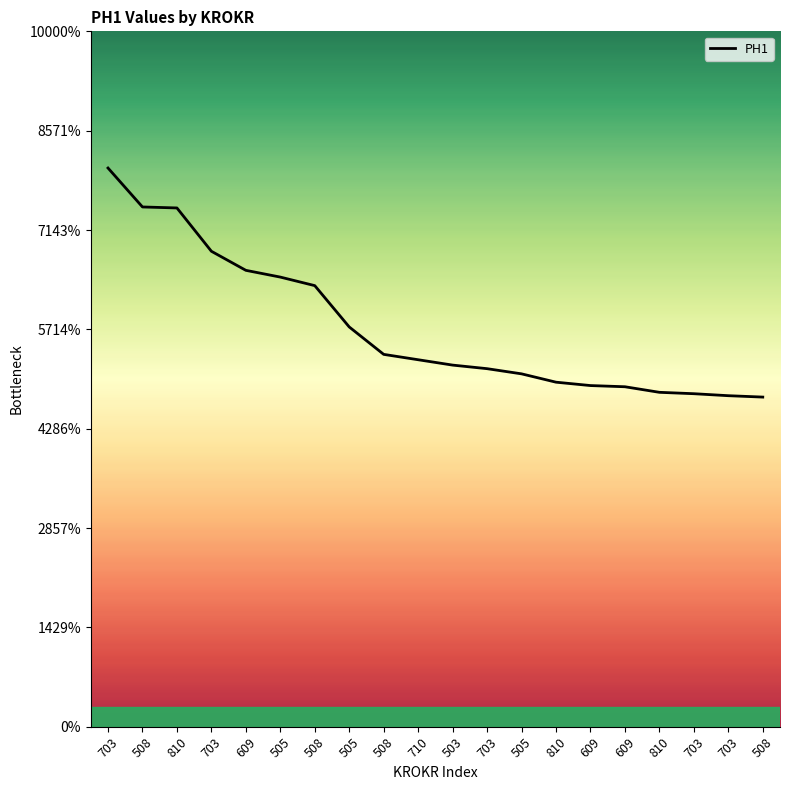

List the labels in order of value, smallest first.

508, 703, 703, 810, 609, 609, 810, 505, 703, 503, 710, 508, 505, 508, 505, 609, 703, 810, 508, 703